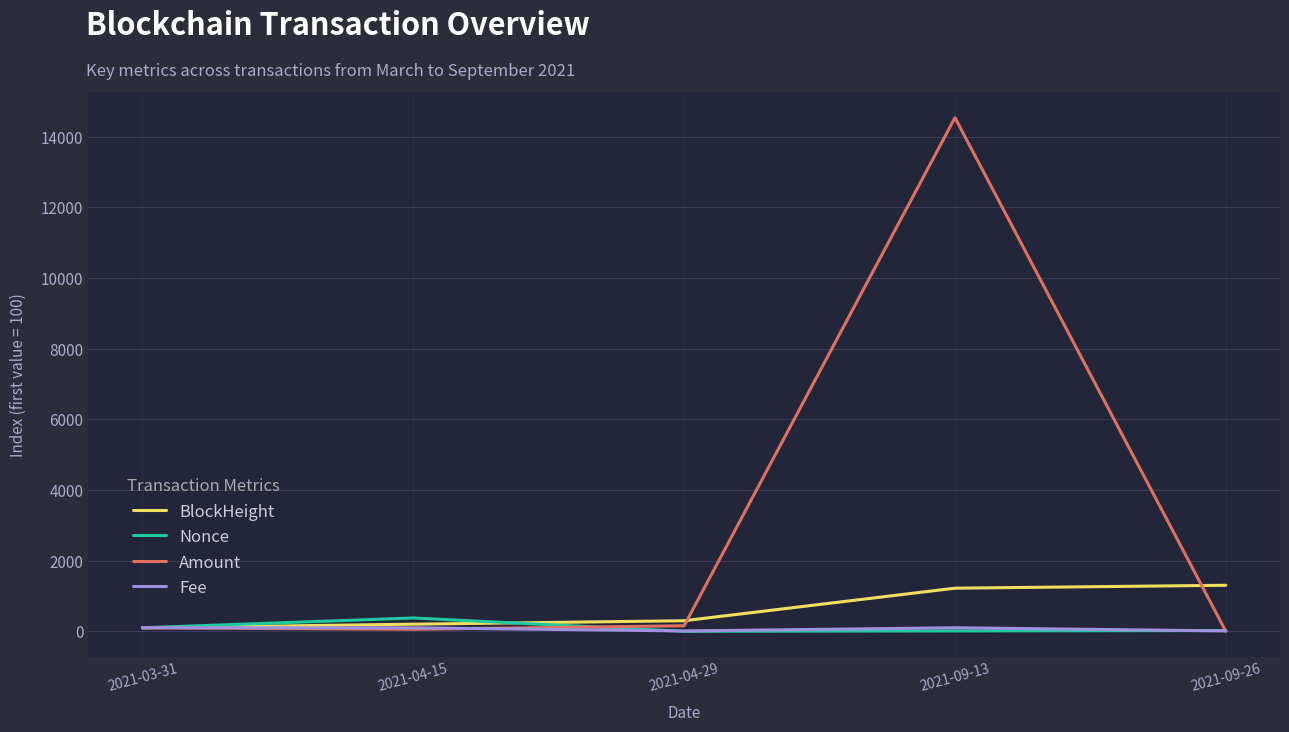

What is the spread (max minus min) of values at 2021-09-26?

1302.8